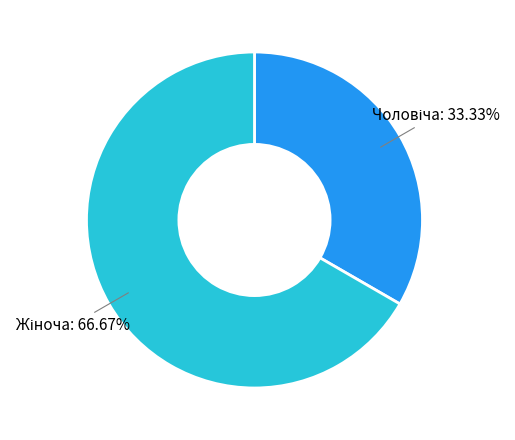

To the nearest percent, what is the average slice percentage?

50%